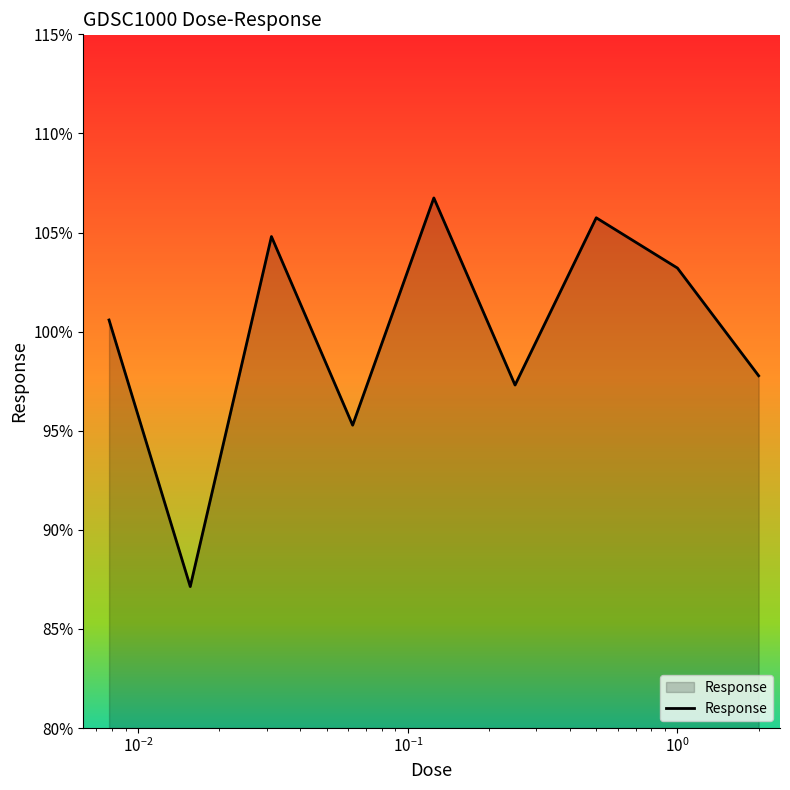

How many distinct data groups are displayed?

1